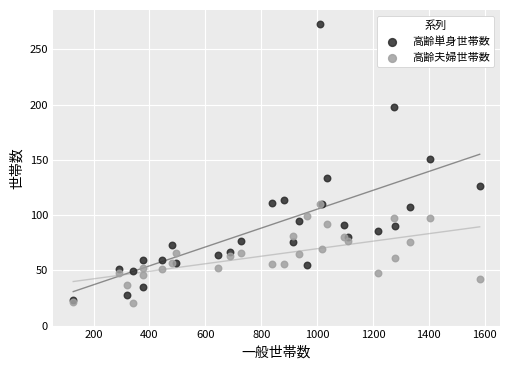

Across all series, what Y value is closest to 146?

151